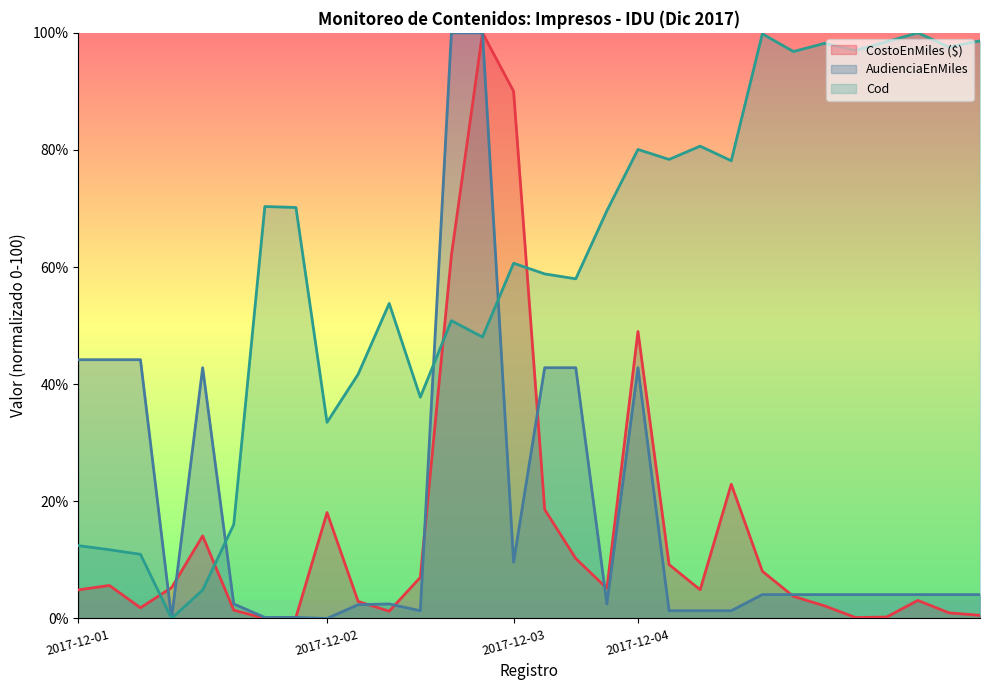

What is the maximum value for Cod?

100.0